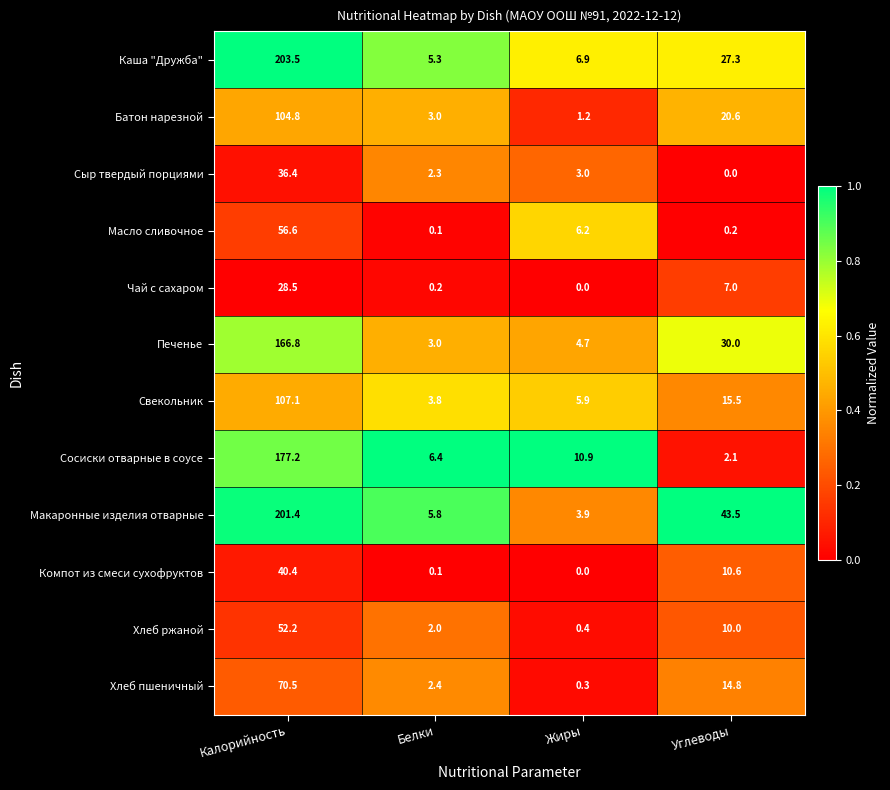

Is it true that Сосиски отварные в соусе equals 2.7 at Жиры?

False